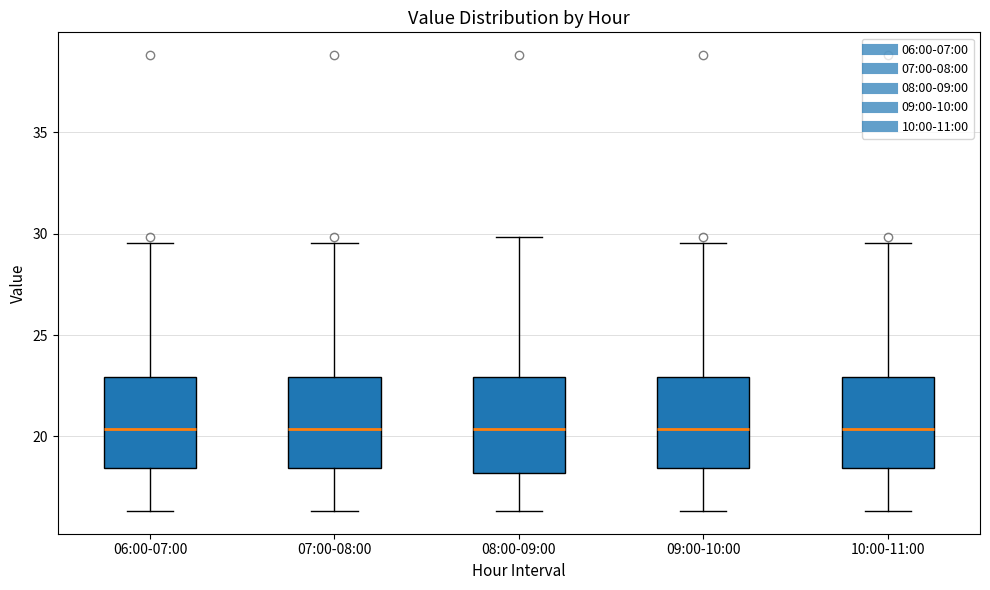

Reading left to right, transcribe this box plot: for each box, give where its median line is, the range the box spans, and where its two whiskers end, as read against the y-axis. The values are not printed on the chart, so give them approximately, as read against the axis.

06:00-07:00: median 20.5, box 18.5 to 23.0, whiskers 16.5 to 29.5
07:00-08:00: median 20.5, box 18.5 to 23.0, whiskers 16.5 to 29.5
08:00-09:00: median 20.5, box 18.0 to 23.0, whiskers 16.5 to 30.0
09:00-10:00: median 20.5, box 18.5 to 23.0, whiskers 16.5 to 29.5
10:00-11:00: median 20.5, box 18.5 to 23.0, whiskers 16.5 to 29.5